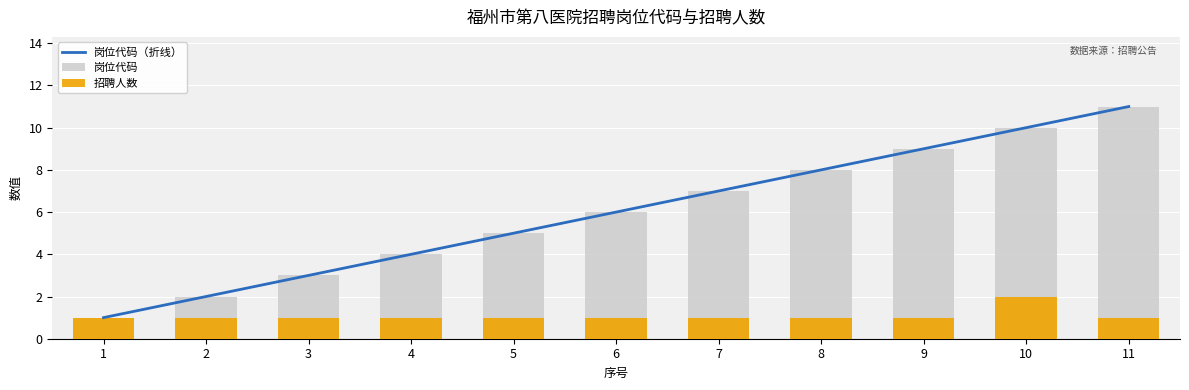

Between 7 and 9, which series saw the biggest shift?

岗位代码（折线）